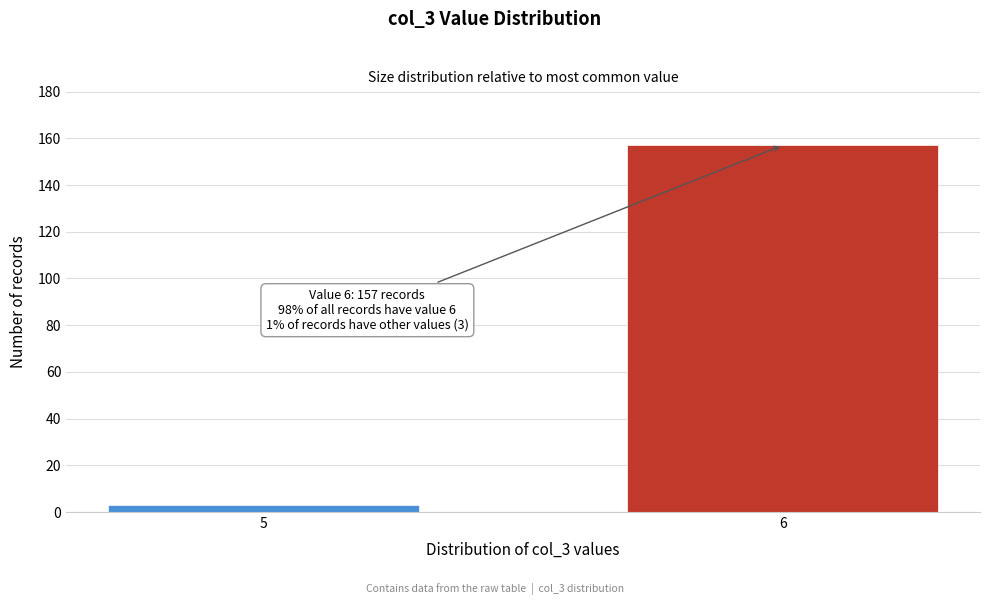

Reading left to right, transcribe all the data shown in this chart.

5=3	6=157